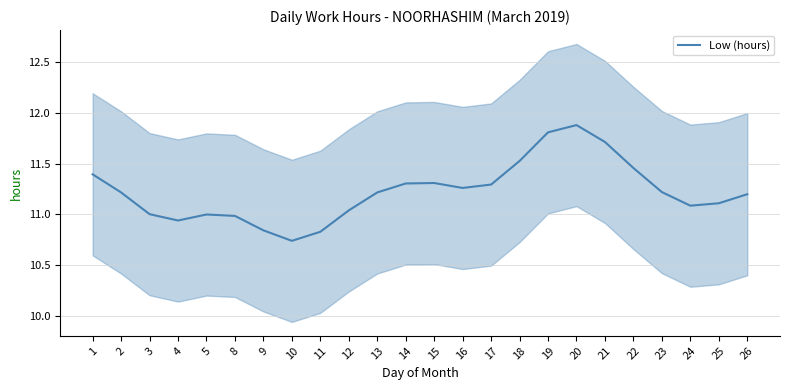

Count the number of categories in the chart.

24